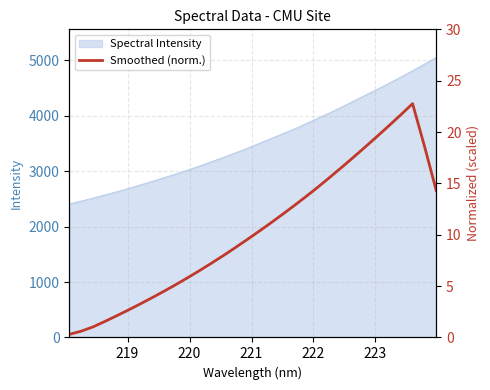

What is the highest value of the Spectral Intensity series?

5053.6